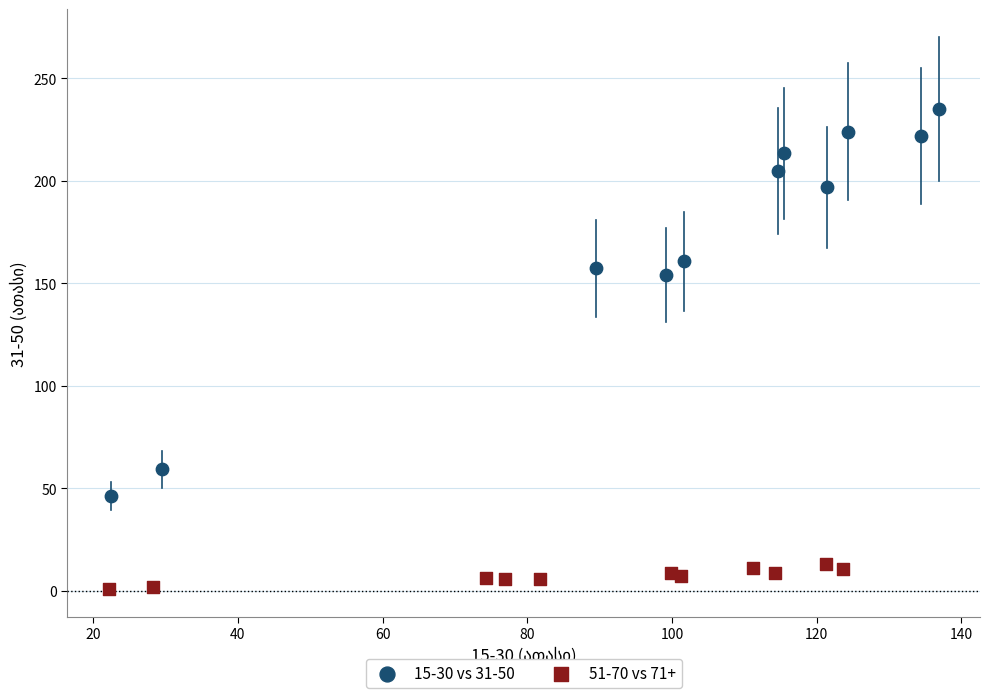

Which series contains the highest Y value?

15-30 vs 31-50